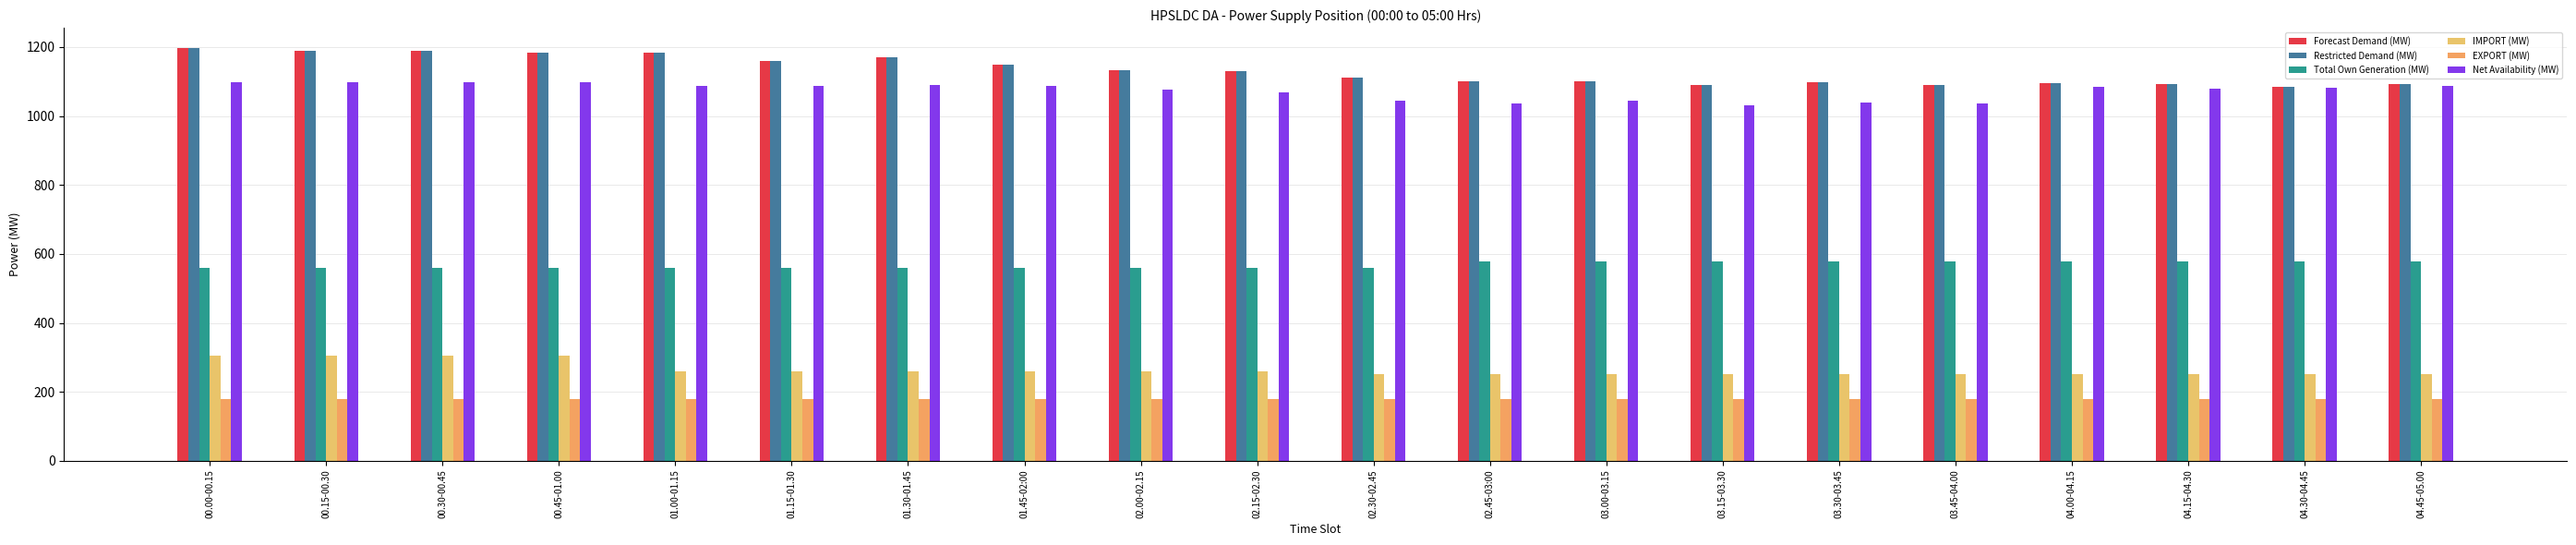

At which label is Restricted Demand (MW) closest to 1140?

02.00-02.15